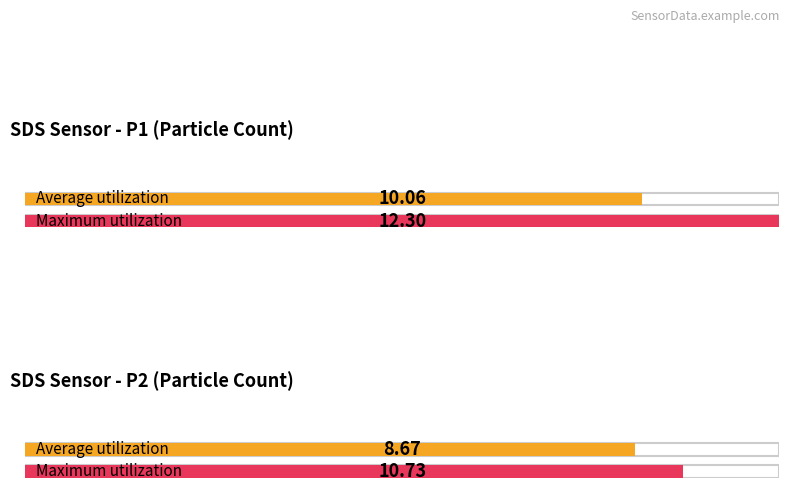

True or false: Temp has a value of 4.0 at 00:41.

False